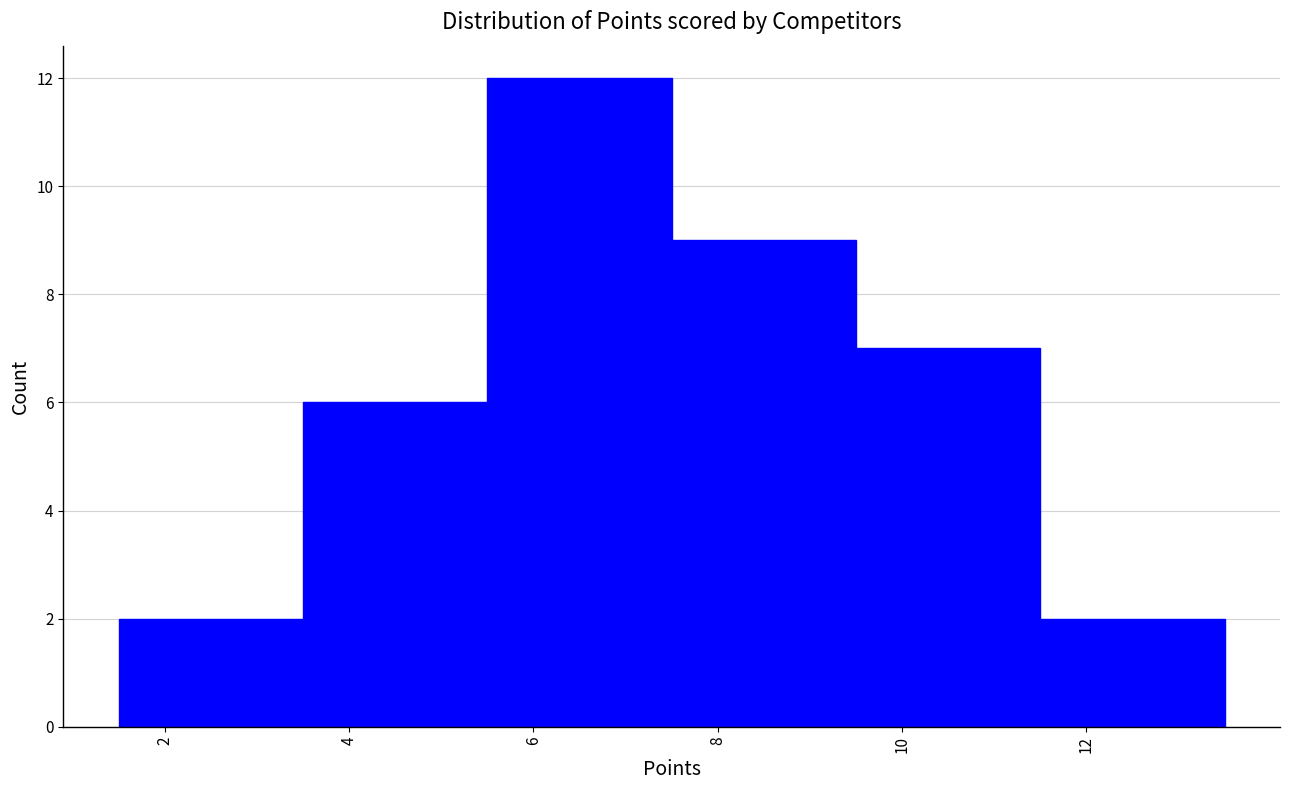

What is the height of the bar covering 5.5 to 7.5 on the x-axis? The values are not printed on the chart, so give them approximately, as read against the axis.

12